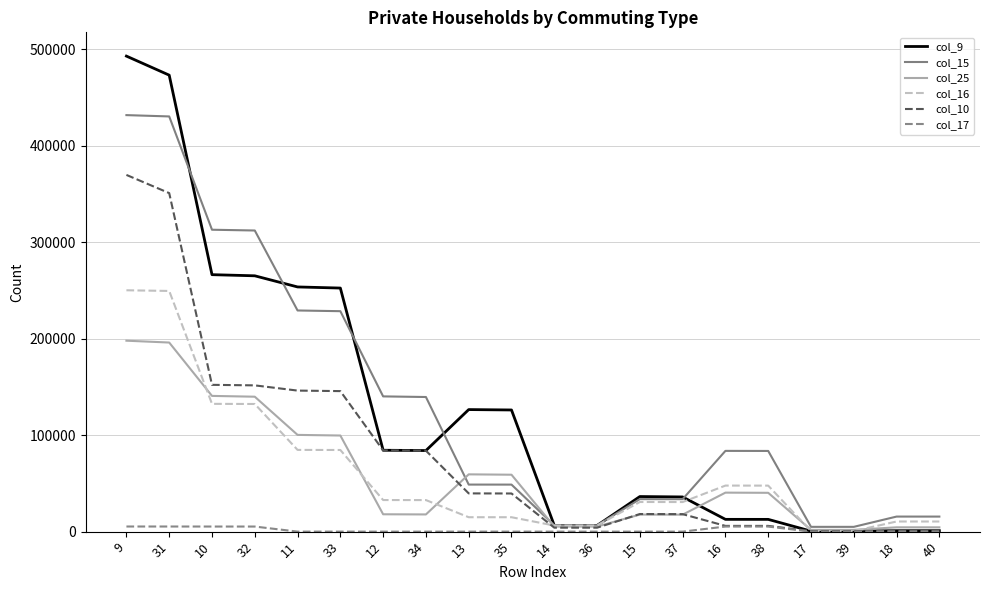

Which series has the widest spread of values?

col_9